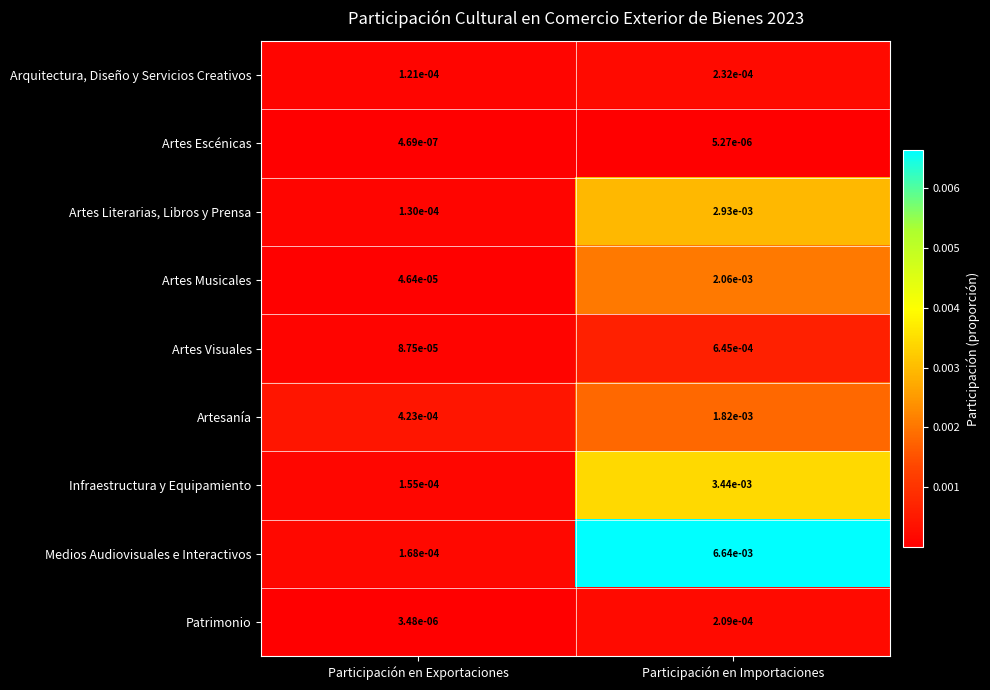

Which series has the widest spread of values?

Medios Audiovisuales e Interactivos